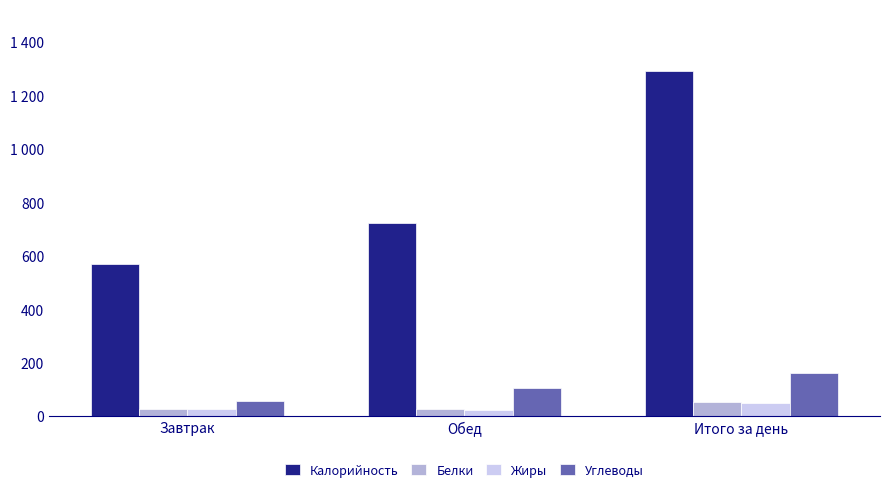

Are the bars horizontal?

No